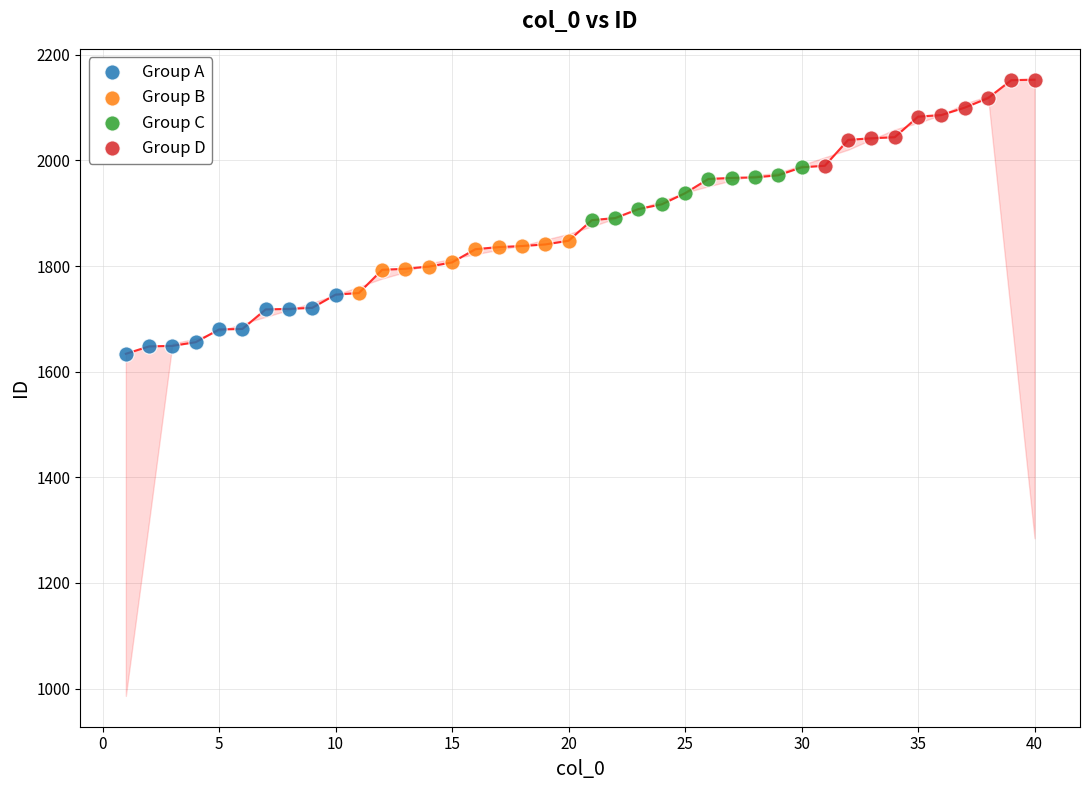

Which series has the largest Y range (max minus min)?

Group D